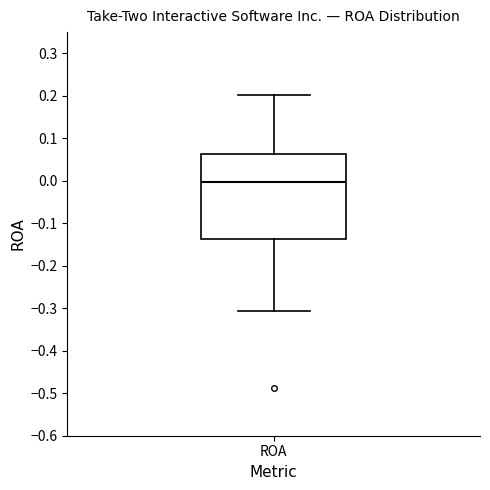

Where does the median line of the box for ROA sit on the y-axis? The values are not printed on the chart, so give them approximately, as read against the axis.

0.00